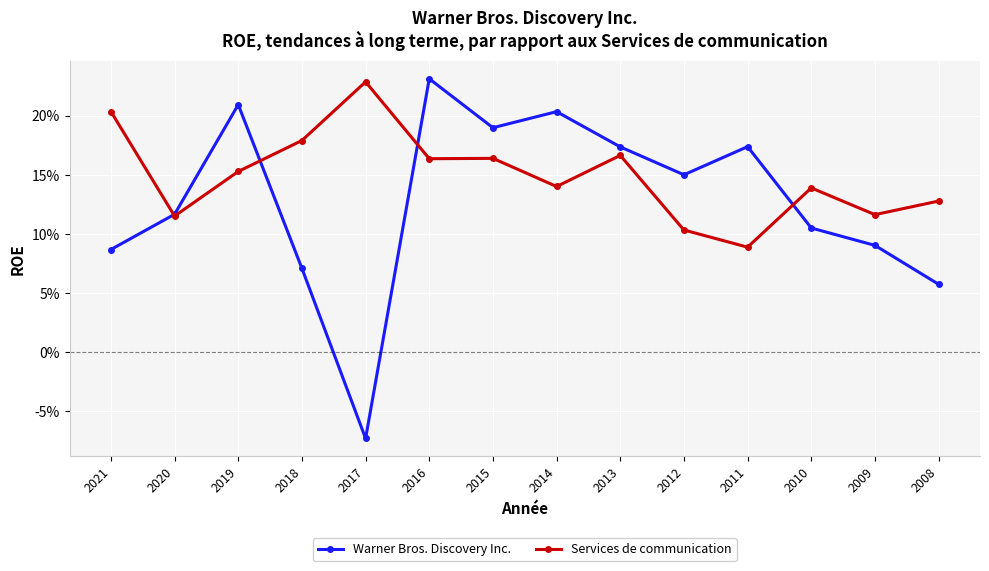

At how many categories does at least one series exceed 0?

14